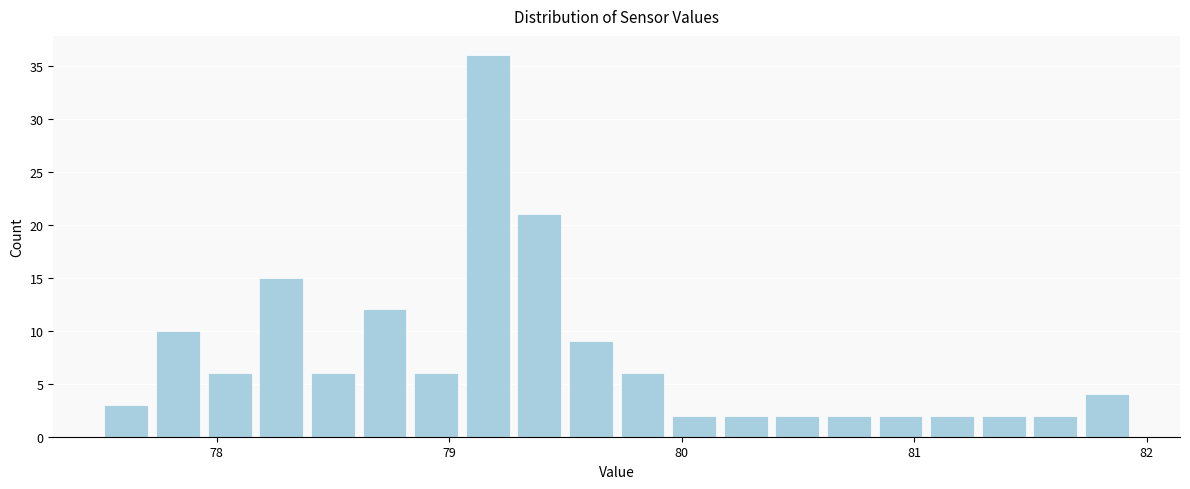

Around what value on the x-axis is the tallest bar? Give the approximate position of its centre, as read against the axis.

79.2